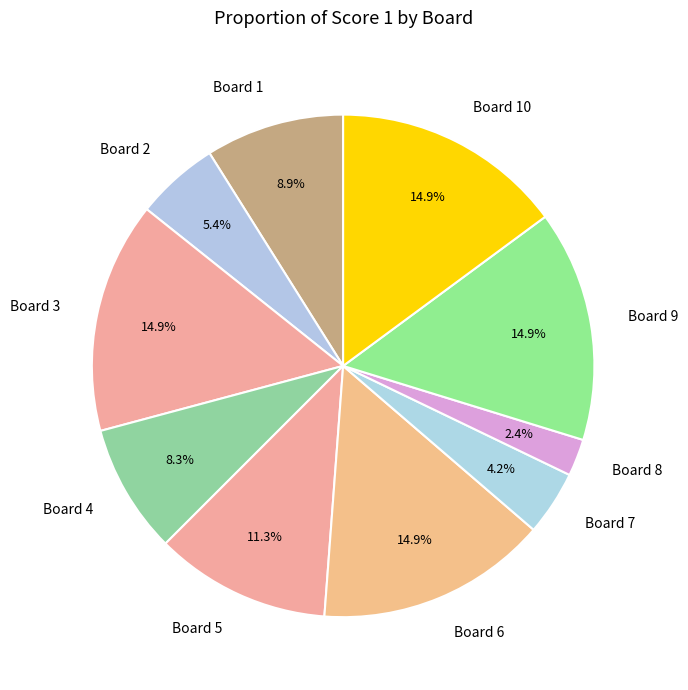

Does Board 5 represent more than half of the total?

No